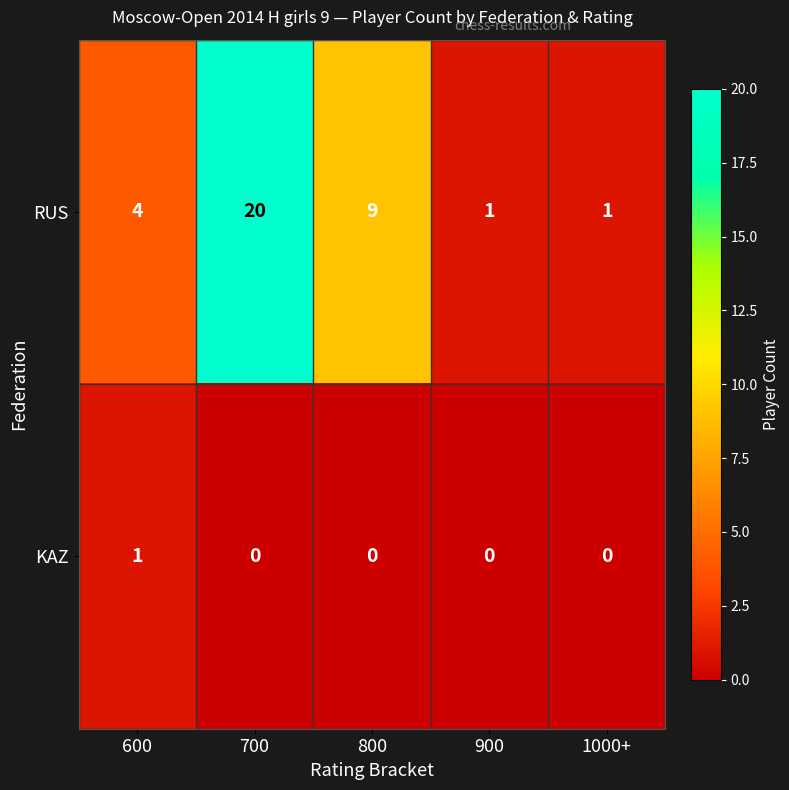

What is the total value across all series at 1000+?

1